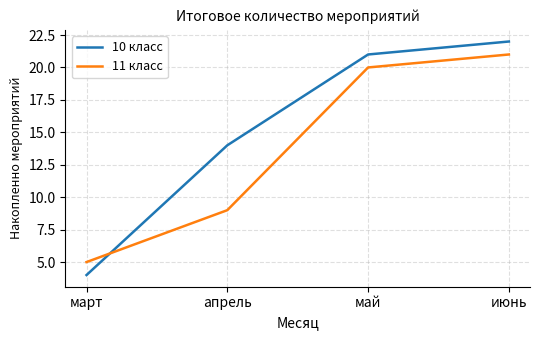

Which category has the lowest value in the 11 класс series?

март